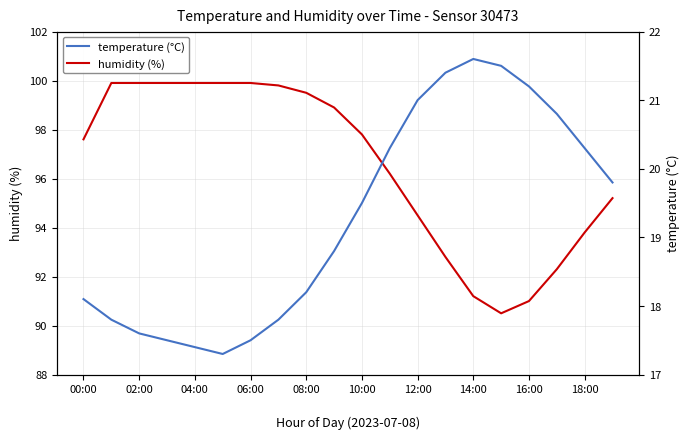

What position from the left is 13?

14